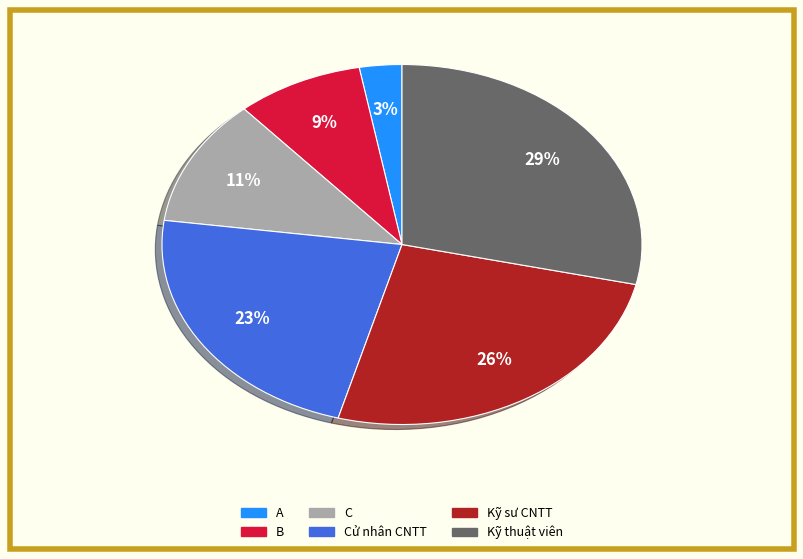

Do B and A together represent more than half of the pie?

No